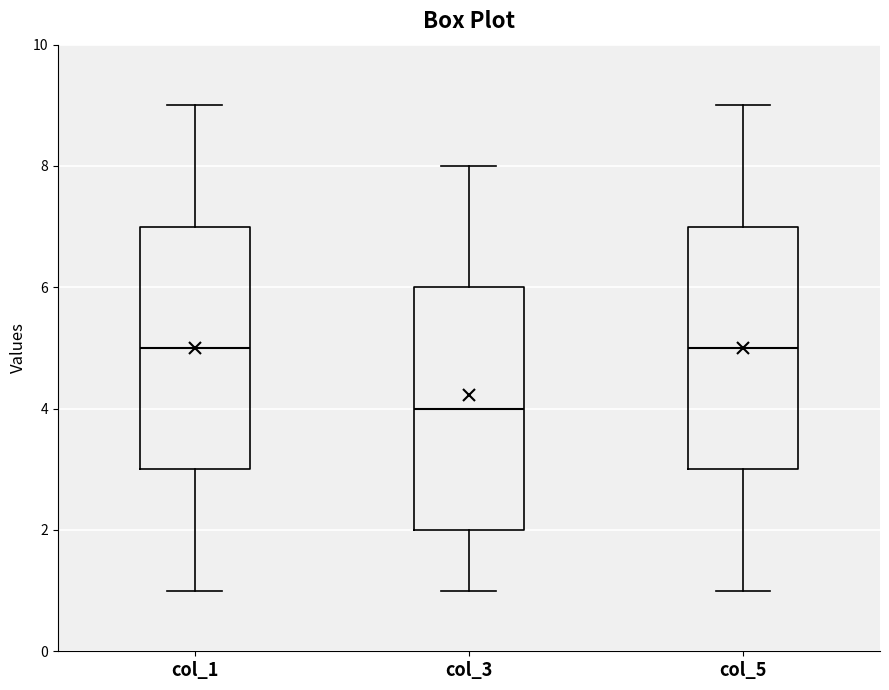

Which box has the lowest median line?

col_3